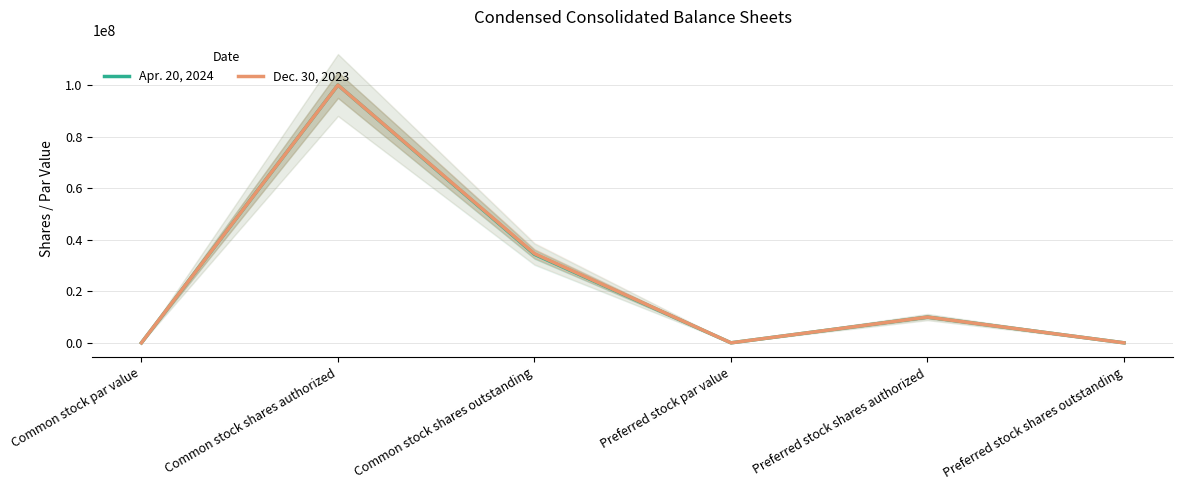

At Preferred stock par value, list the series in order from smallest to largest.

Apr. 20, 2024, Dec. 30, 2023